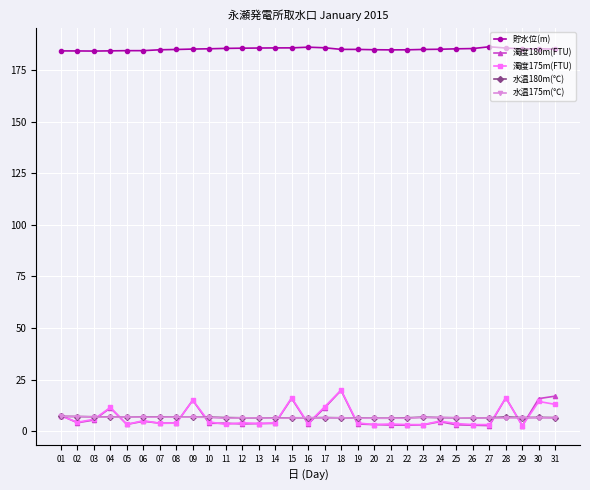

What is the difference between the second highest and second lowest values in the 水温180m(℃) series?

0.8